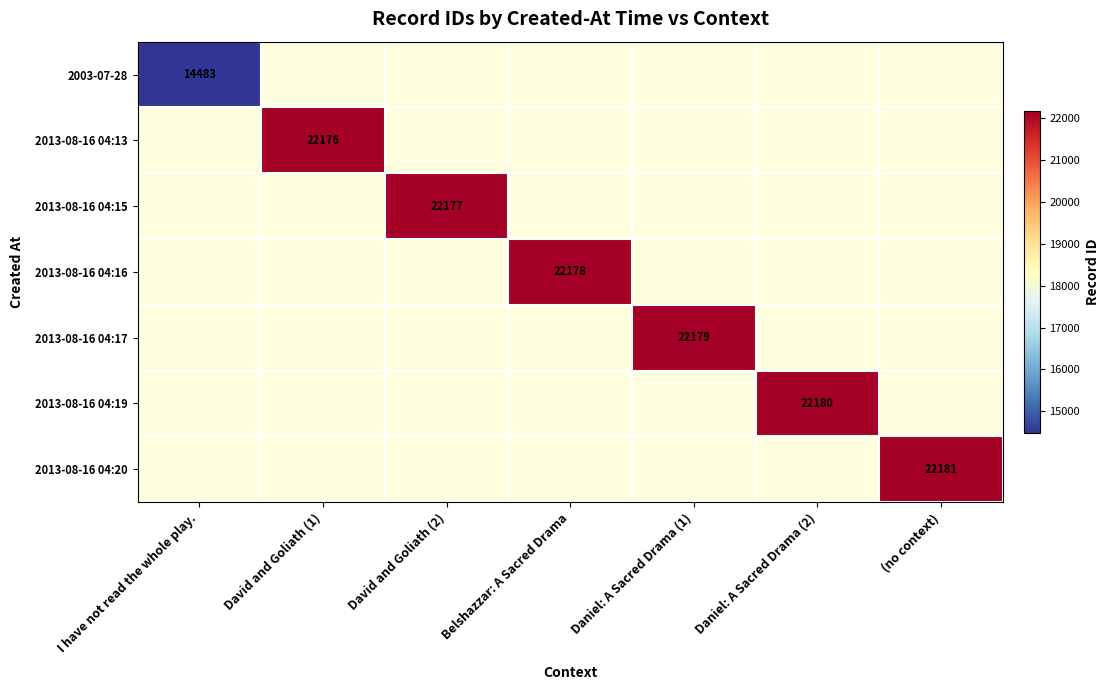

How many distinct data groups are displayed?

7